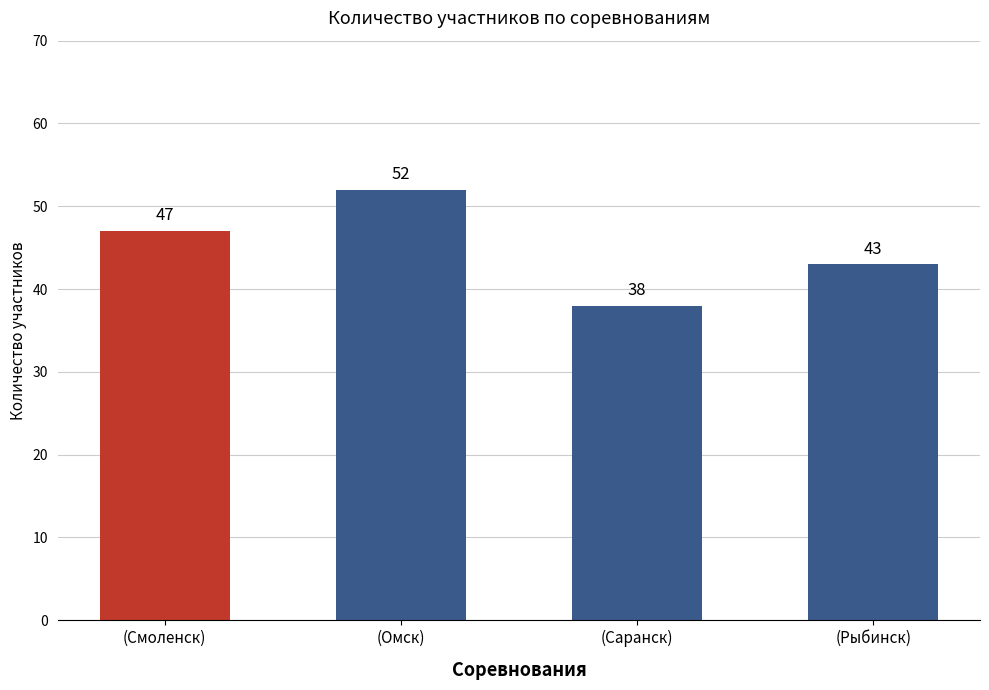

What is the difference between the maximum and minimum values?

14